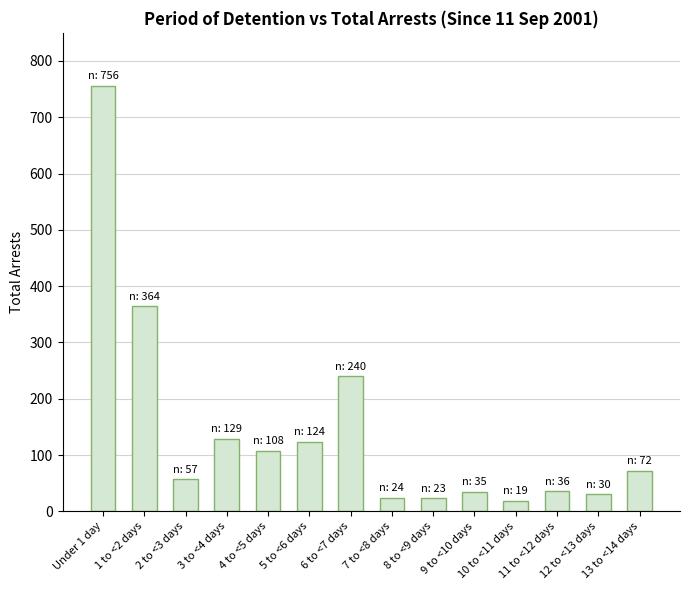

At which label is the value closest to 387?

1 to <2 days